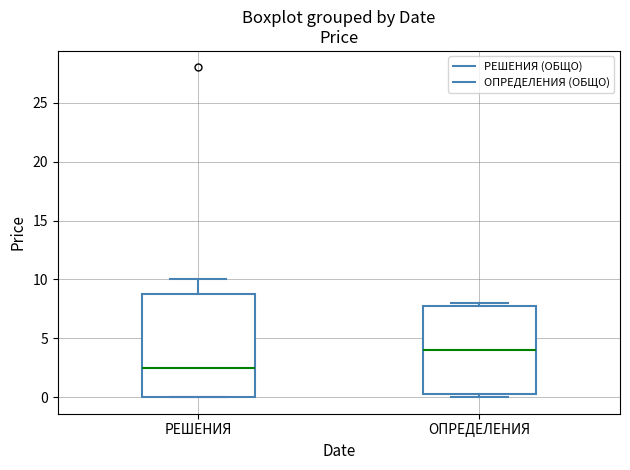

Which box is the tallest, from its lower edge to its upper edge?

РЕШЕНИЯ